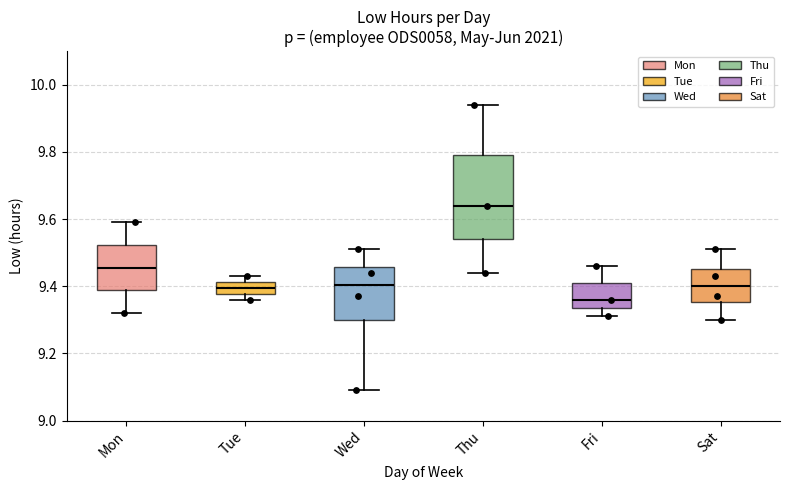

Reading left to right, read every box against the y-axis: the position of its median line, the range the box covers, and the ends of its whiskers. The values are not printed on the chart, so give them approximately, as read against the axis.

Mon: median 9.46, box 9.38 to 9.52, whiskers 9.32 to 9.60
Tue: median 9.40, box 9.38 to 9.42, whiskers 9.36 to 9.44
Wed: median 9.40, box 9.30 to 9.46, whiskers 9.10 to 9.52
Thu: median 9.64, box 9.54 to 9.80, whiskers 9.44 to 9.94
Fri: median 9.36, box 9.34 to 9.42, whiskers 9.32 to 9.46
Sat: median 9.40, box 9.36 to 9.46, whiskers 9.30 to 9.52